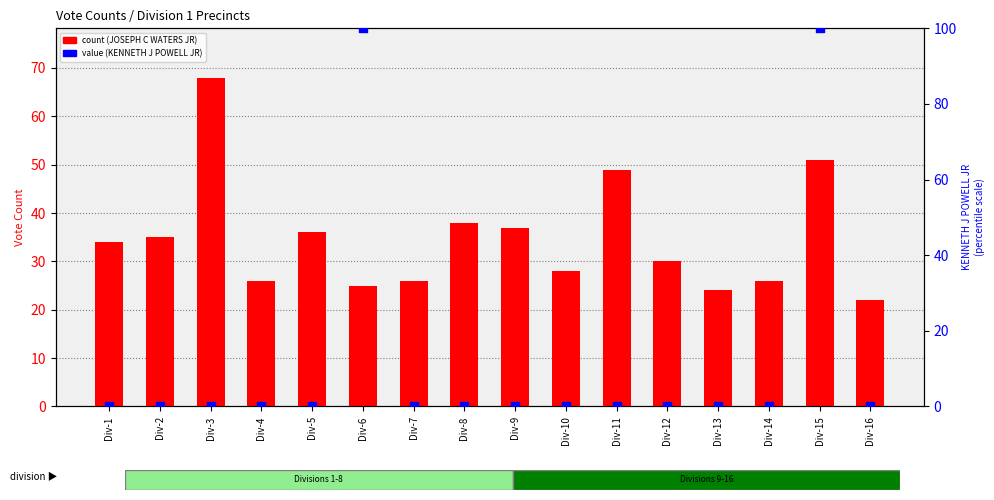

What is the total value across all series at Div-10?

28